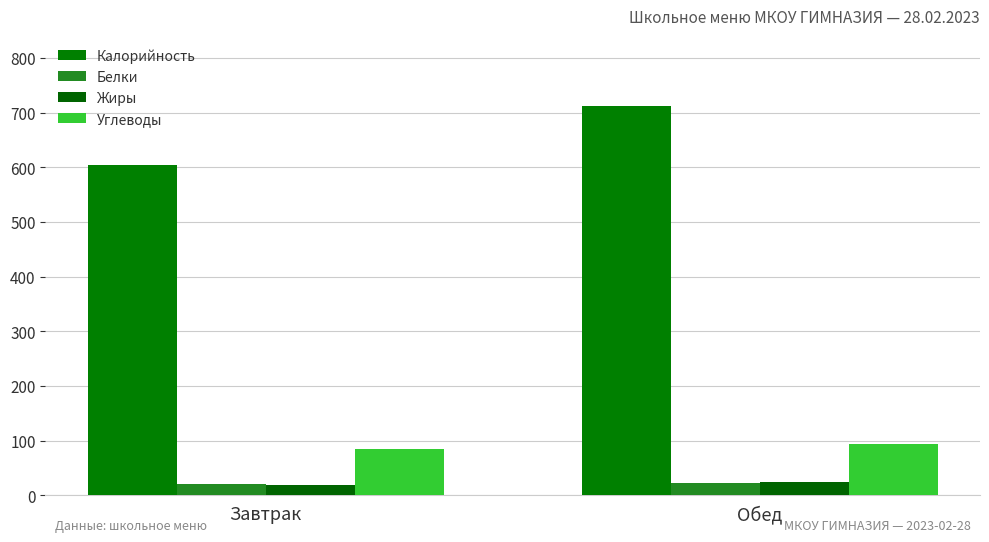

How many categories are shown in the chart?

2